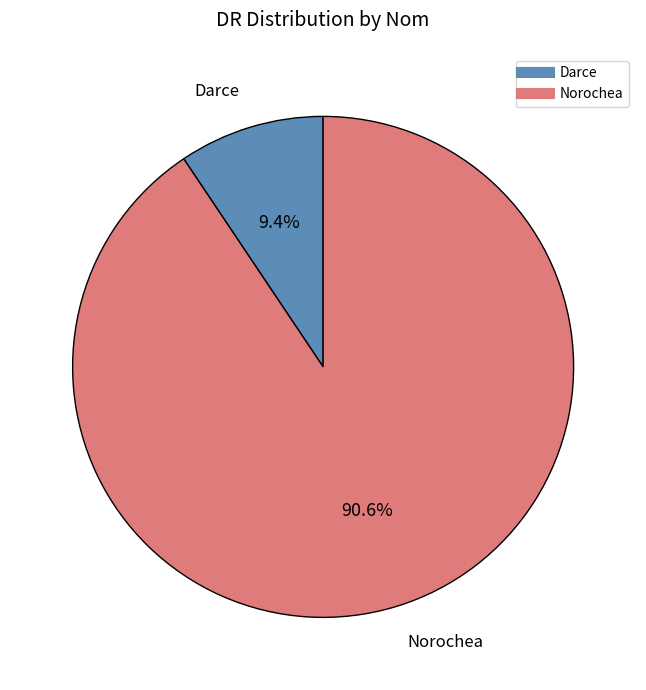

How many segments does this pie chart have?

2